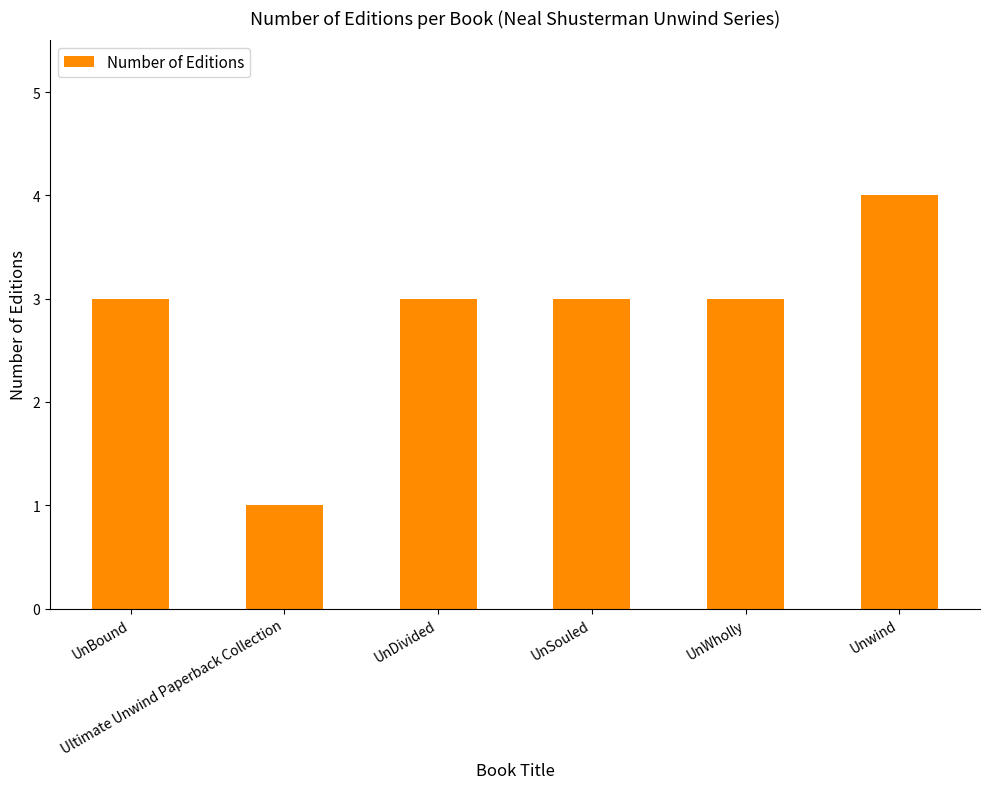

What is the label of the 4th bar from the left?

UnSouled